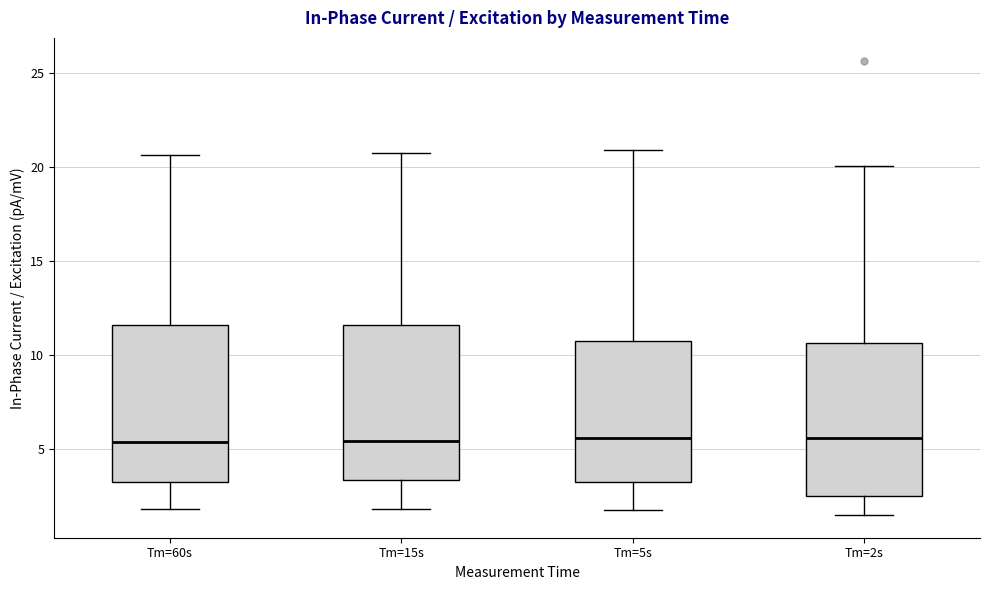

Reading left to right, transcribe this box plot: for each box, give where its median line is, the range the box spans, and where its two whiskers end, as read against the y-axis. The values are not printed on the chart, so give them approximately, as read against the axis.

Tm=60s: median 5.5, box 3.5 to 11.5, whiskers 2.0 to 20.5
Tm=15s: median 5.5, box 3.5 to 11.5, whiskers 2.0 to 21.0
Tm=5s: median 5.5, box 3.5 to 11.0, whiskers 2.0 to 21.0
Tm=2s: median 5.5, box 2.5 to 10.5, whiskers 1.5 to 20.0